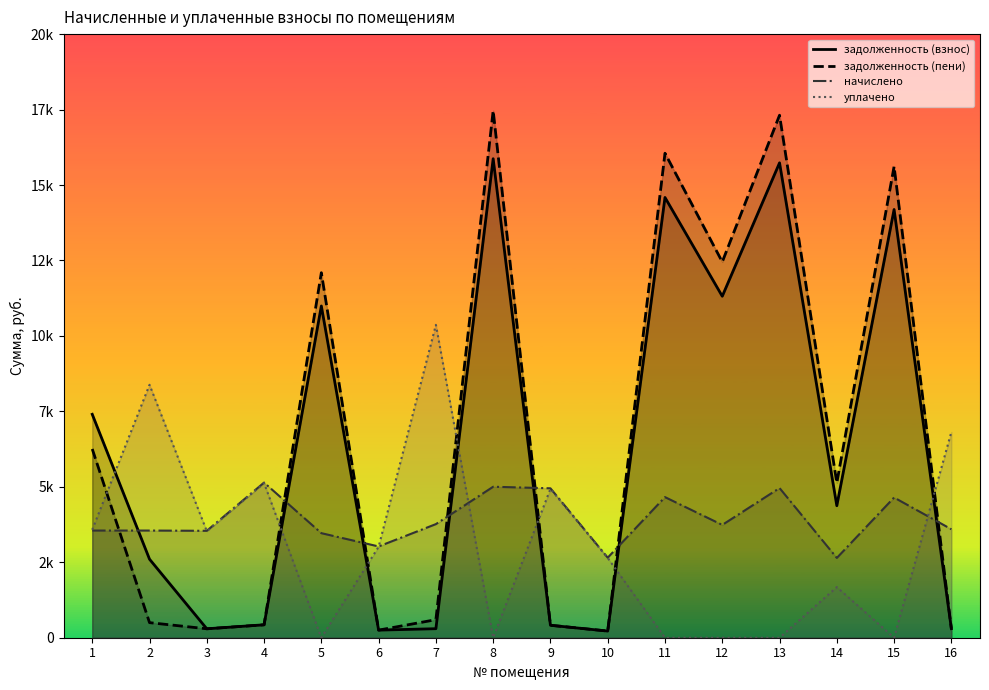

Which category has the highest value in the начислено series?

4